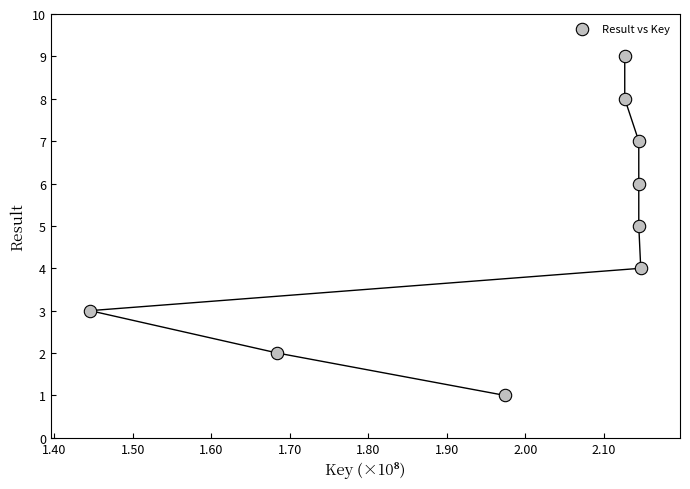

What is the average Y value?

5